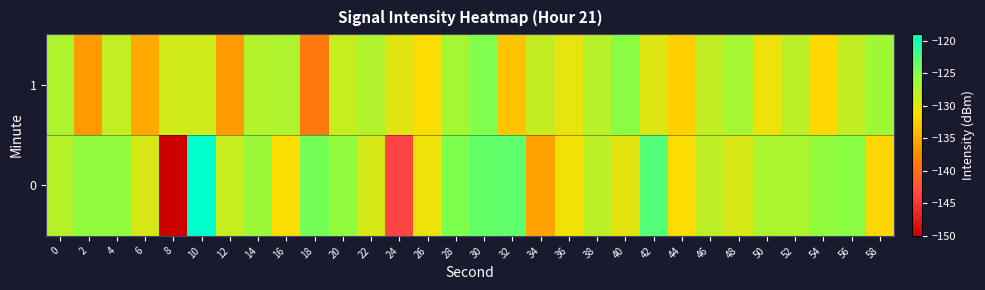

Reading left to right, transcribe all the data shown in this chart.

0: 0=-127.6	2=-125.9	4=-125.9	6=-129.2	8=-150.1	10=-119.0	12=-128.5	14=-126.2	16=-131.2	18=-124.4	20=-125.7	22=-129.2	24=-143.6	26=-130.4	28=-124.8	30=-123.5	32=-123.4	34=-135.7	36=-130.7	38=-128.0	40=-129.9	42=-122.8	44=-131.3	46=-128.0	48=-129.4	50=-127.0	52=-127.1	54=-125.9	56=-125.4	58=-131.7
1: 0=-127.1	2=-136.2	4=-128.2	6=-135.2	8=-129.0	10=-128.8	12=-136.2	14=-127.5	16=-127.2	18=-138.9	20=-128.5	22=-127.3	24=-129.8	26=-131.2	28=-126.7	30=-124.9	32=-133.1	34=-128.4	36=-130.2	38=-127.6	40=-125.3	42=-129.7	44=-132.4	46=-128.1	48=-126.8	50=-130.5	52=-127.9	54=-131.6	56=-128.2	58=-126.4